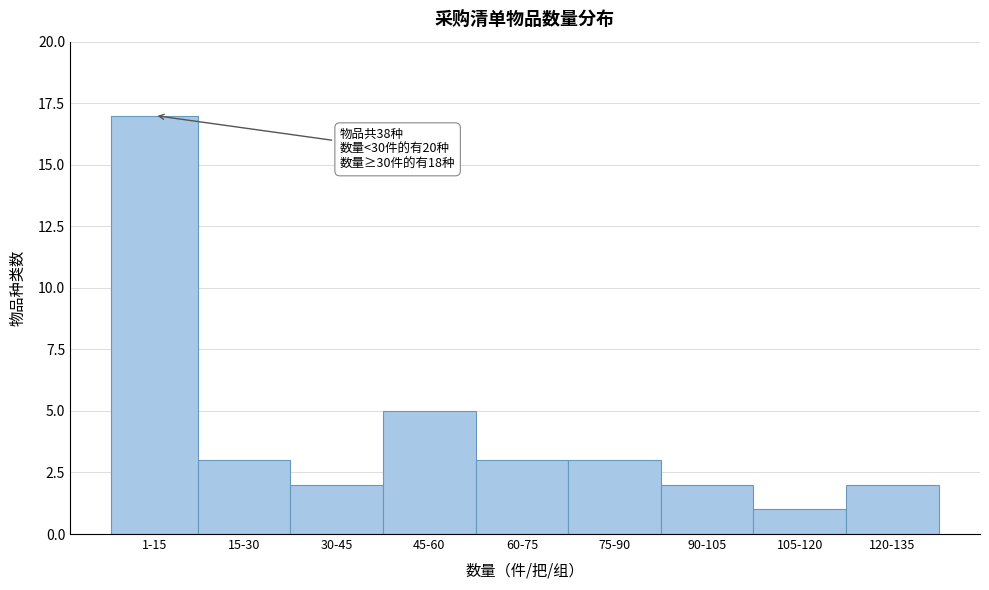

Reading left to right, transcribe all the data shown in this chart.

17	3	2	5	3	3	2	1	2